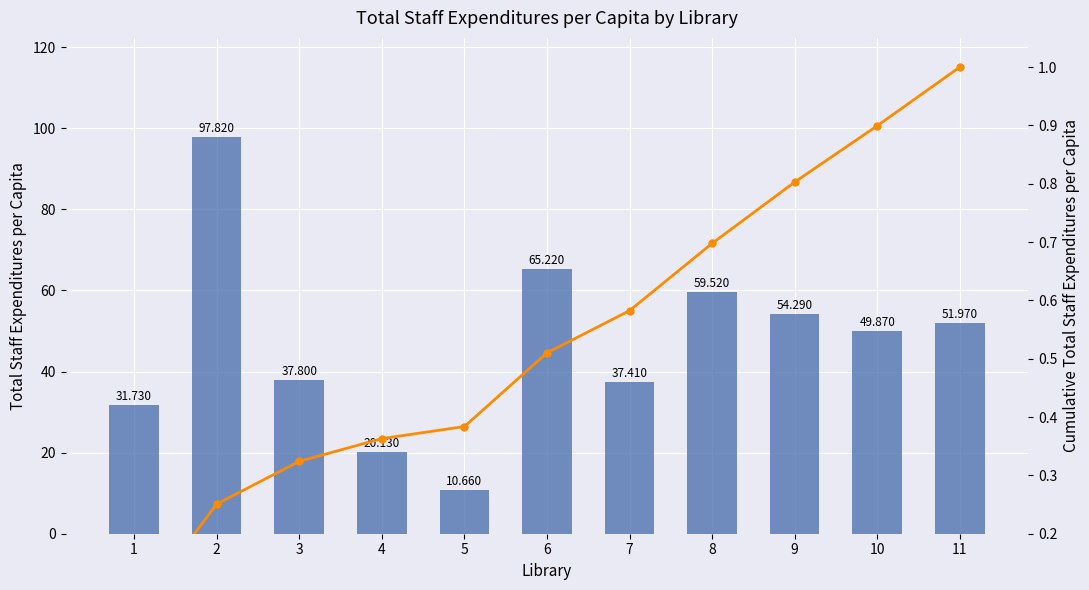

Is it true that Cumulative equals 1.4 at 10?

False